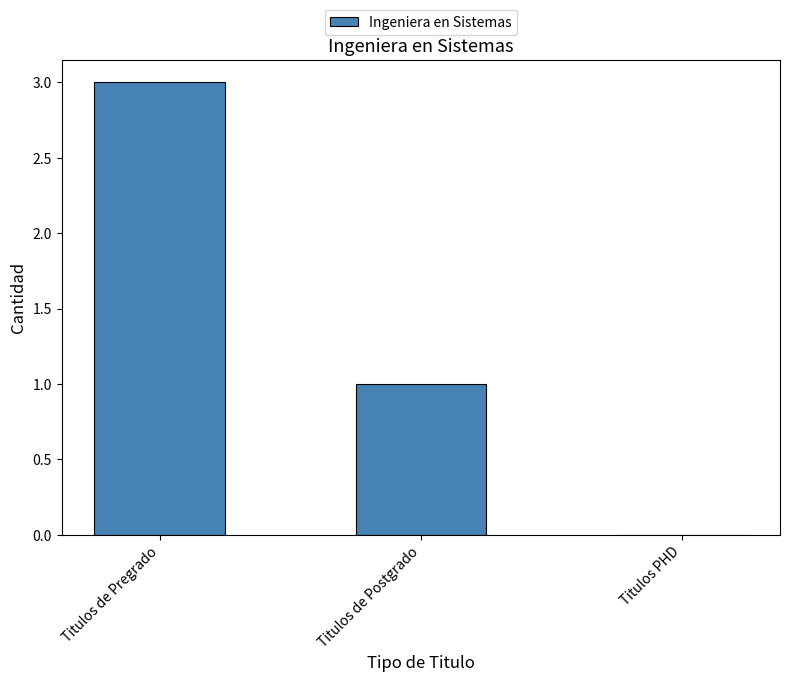

What is the maximum value shown in the chart?

3